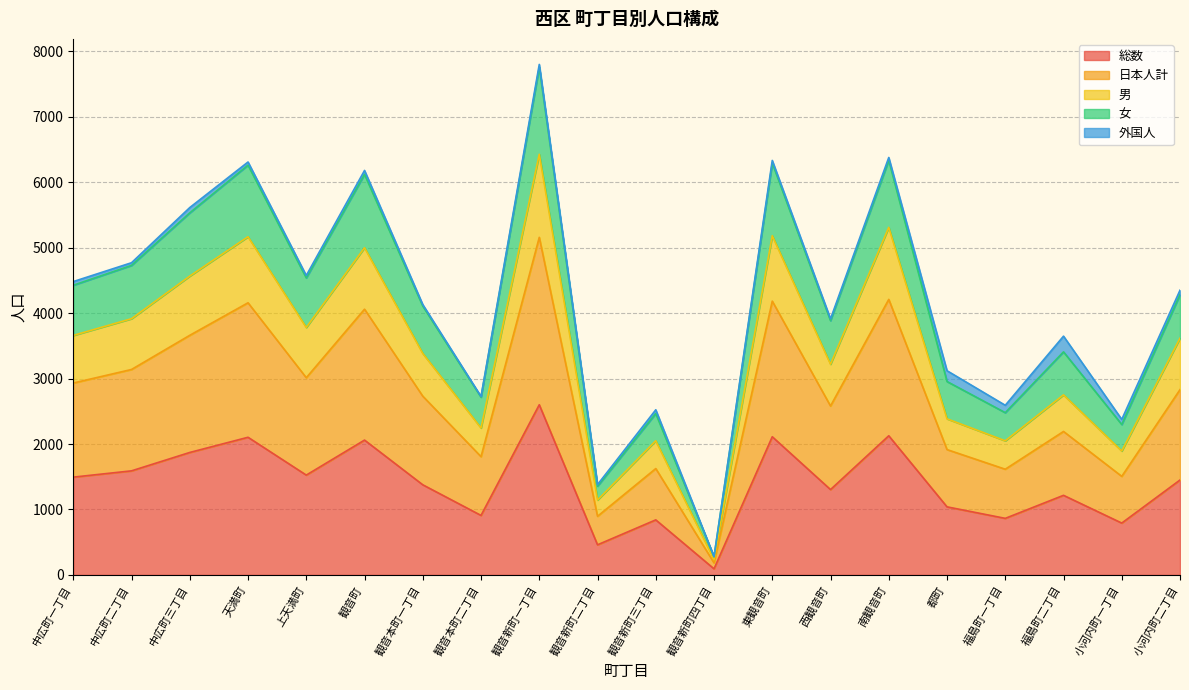

How many interior local valleys does the 女 series have?

7